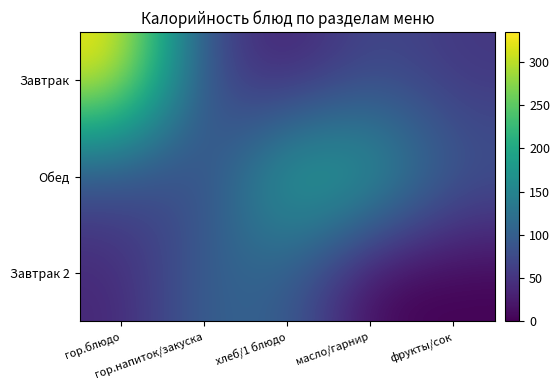

Count the number of categories in the chart.

5